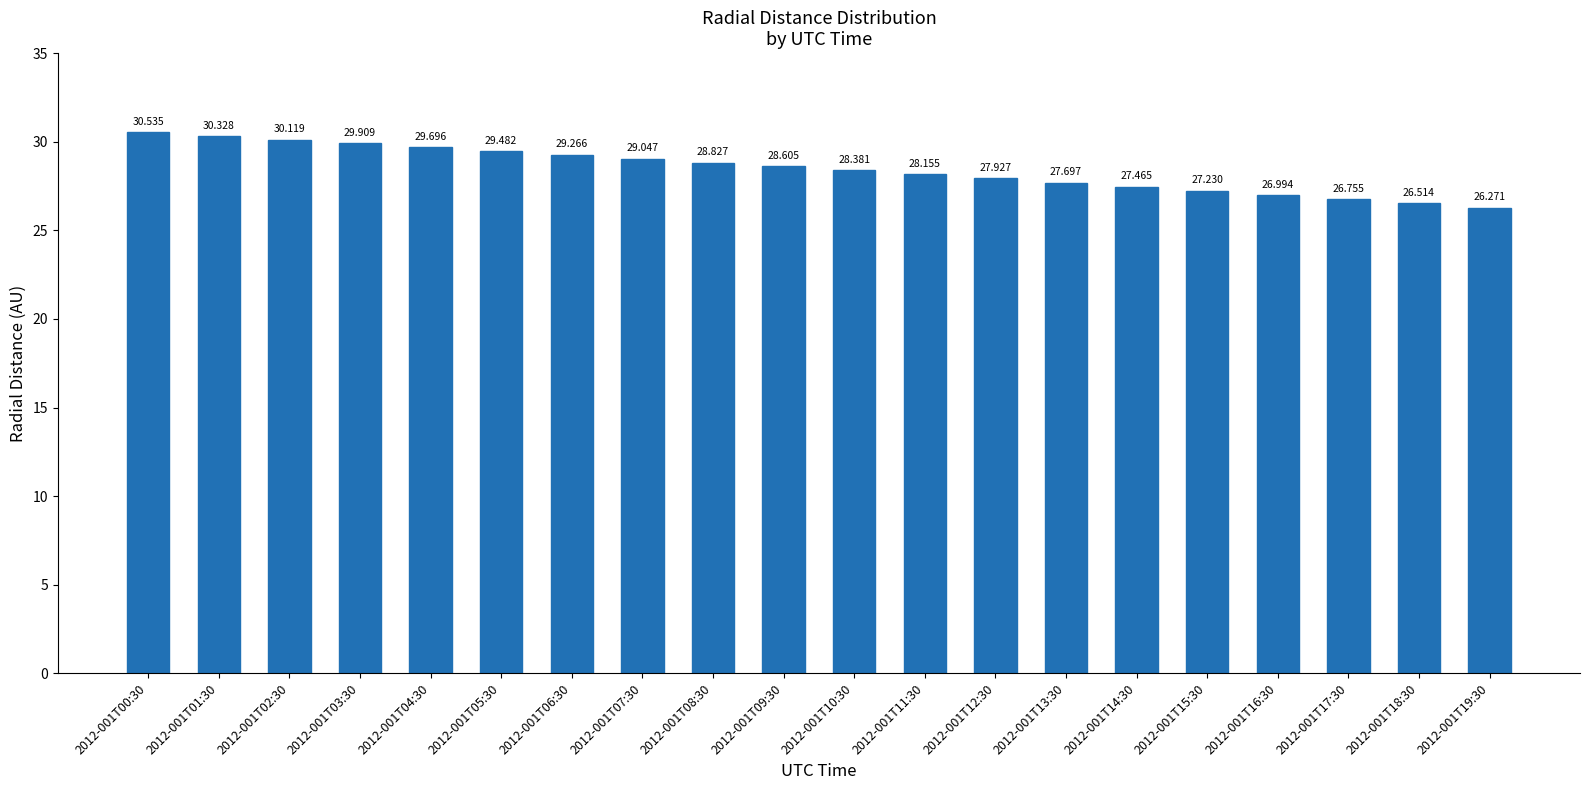

What is the sum of the values at 2012-001T12:30 and 2012-001T08:30?

56.8